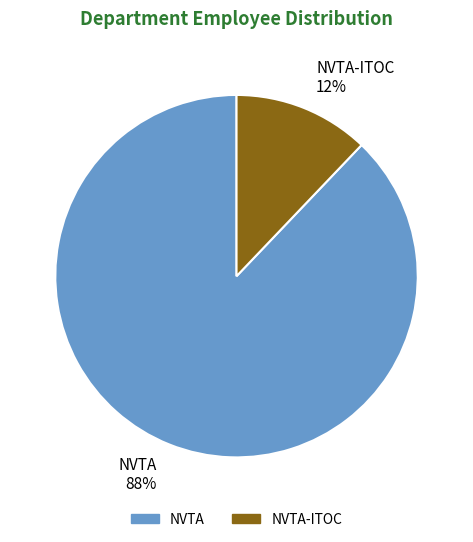

Is the sum of NVTA and NVTA-ITOC greater than half?

Yes